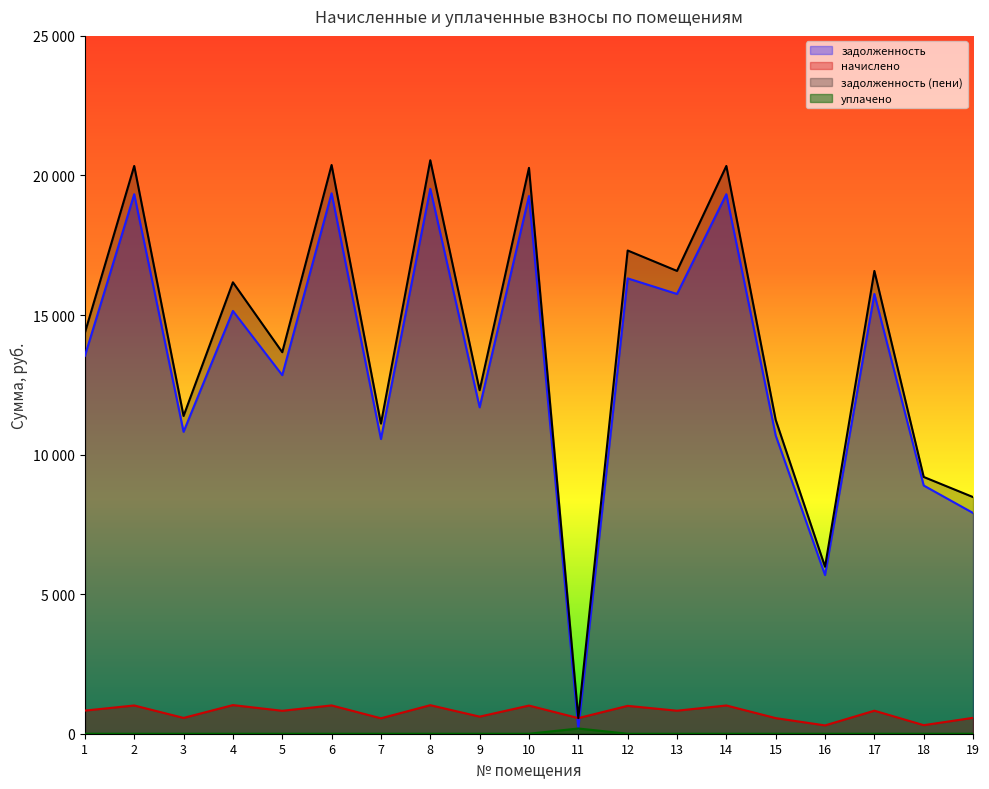

Is it true that задолженность (пени) equals 11246.8 at 15?

True